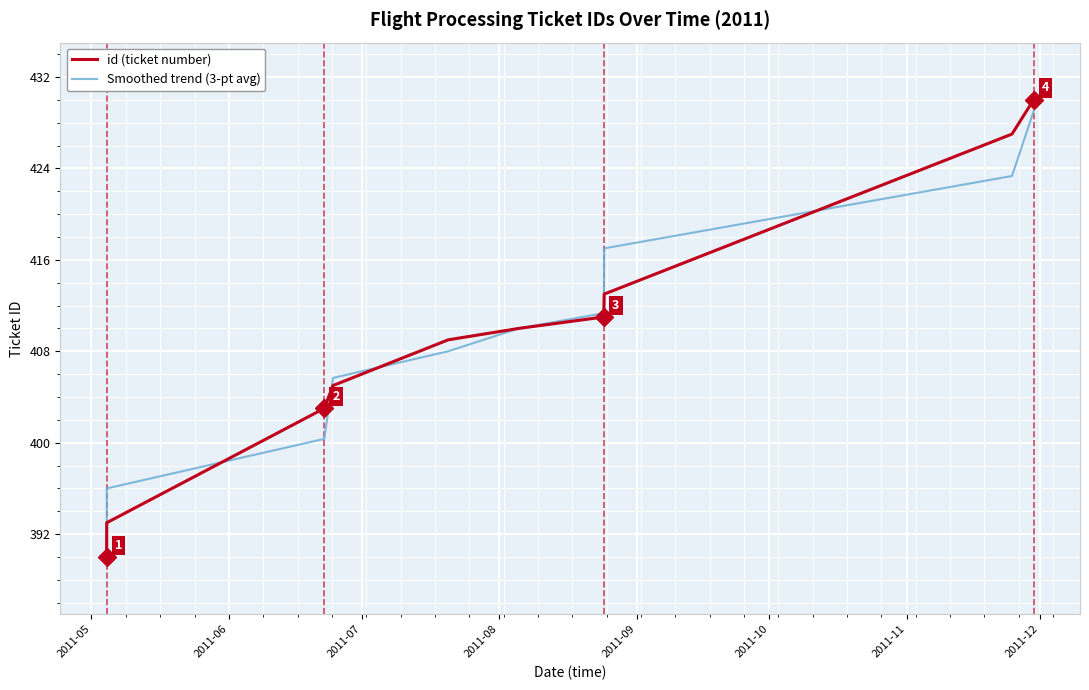

Which series has the largest range (max minus min)?

id (ticket number)